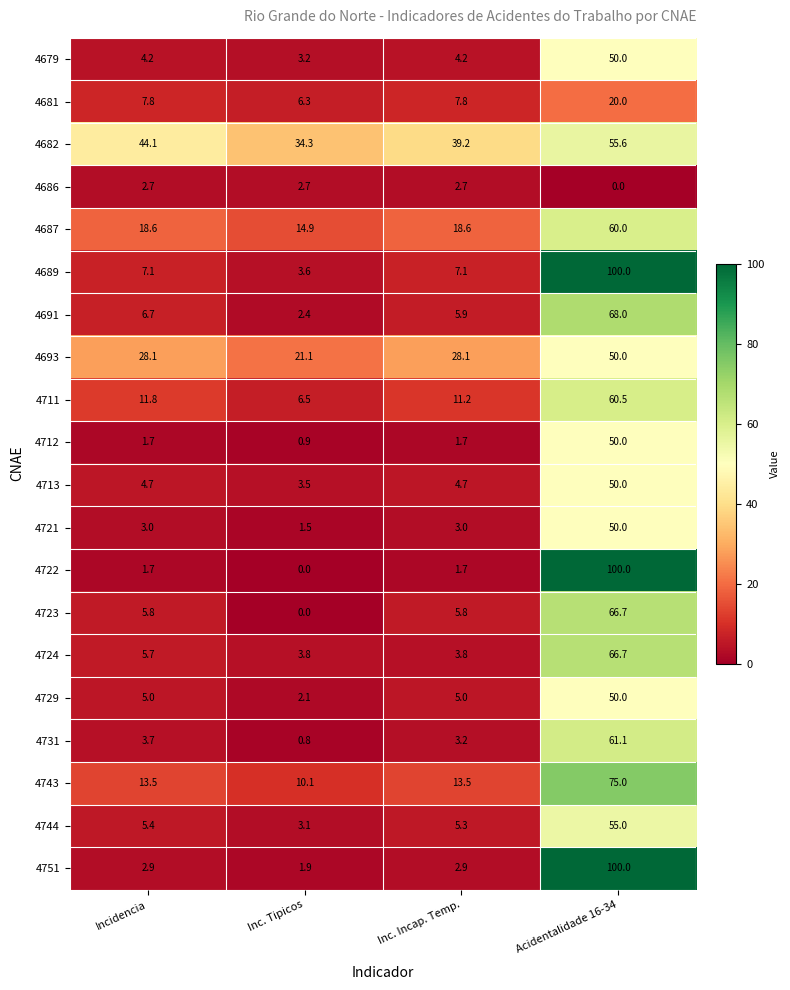

How many distinct data groups are displayed?

20